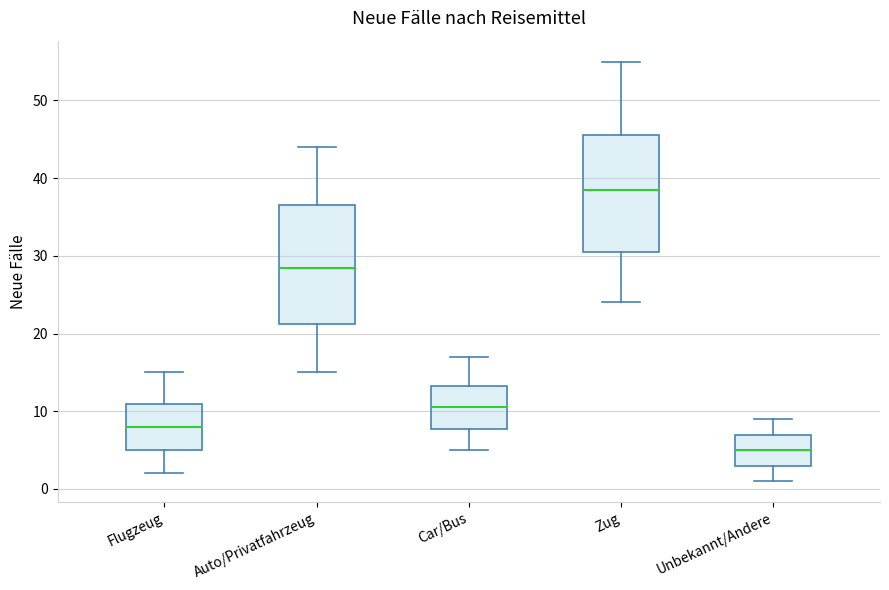

Where does the median line of the box for Flugzeug sit on the y-axis? The values are not printed on the chart, so give them approximately, as read against the axis.

8